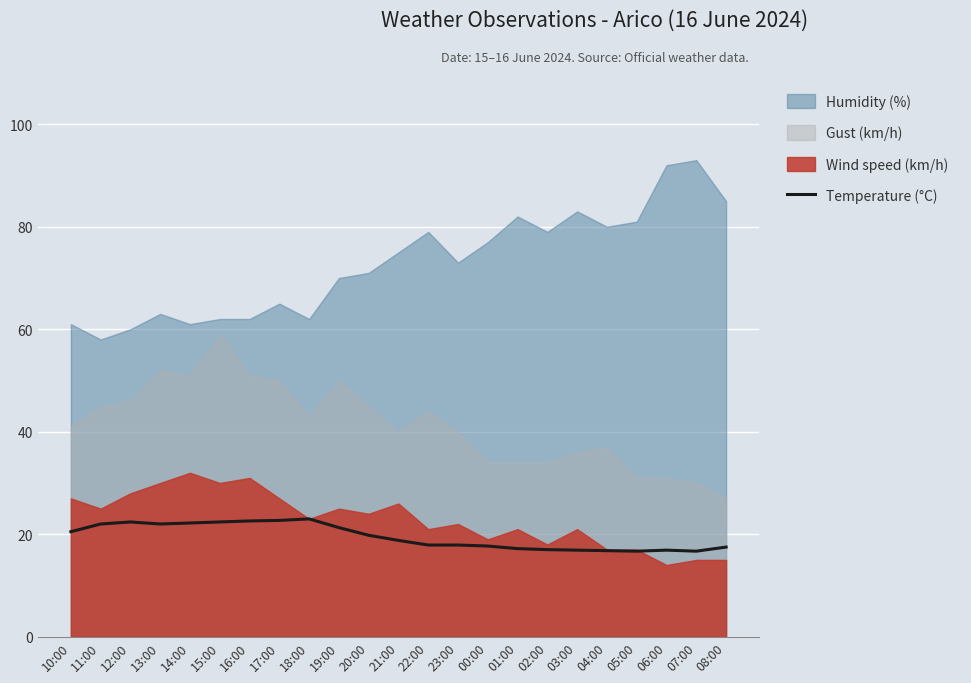

What is the approximate value at 01:00?

17.2